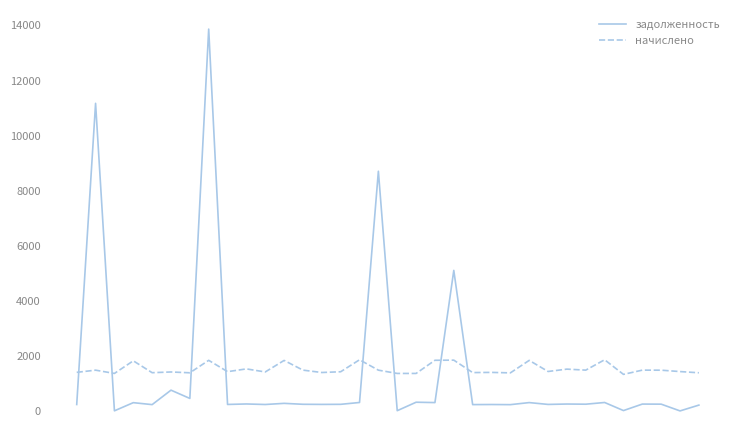

What is the maximum value shown in the chart?

13867.2